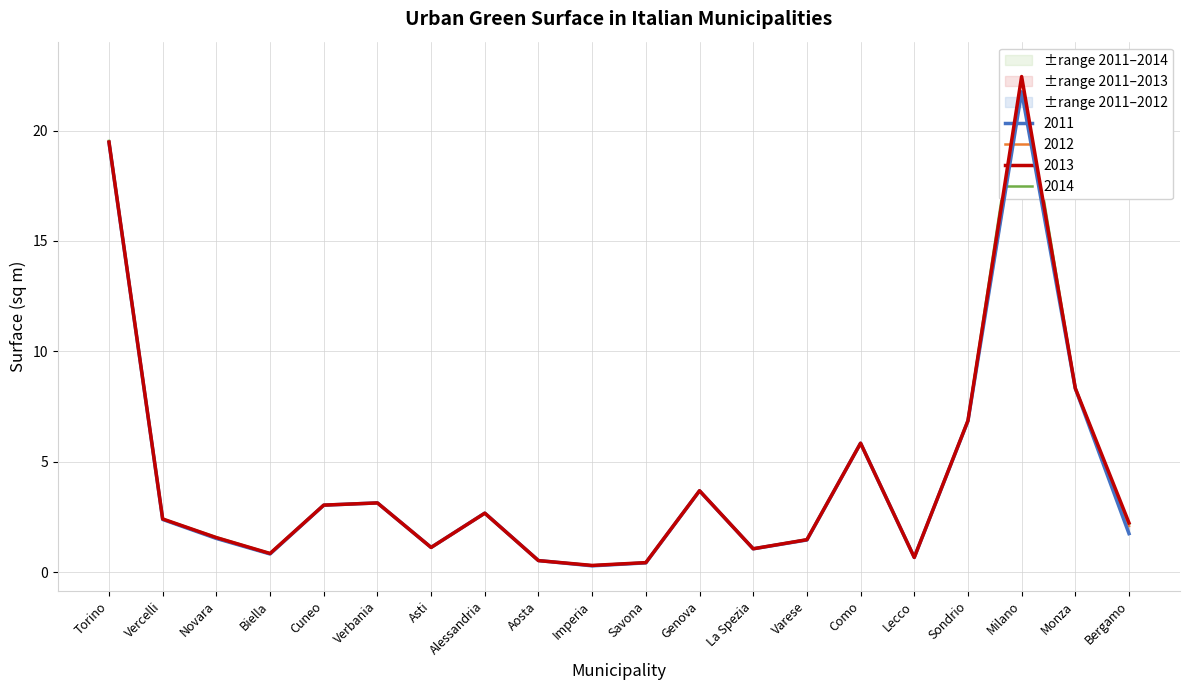

How many interior local peaks does the 2011 series have?

5